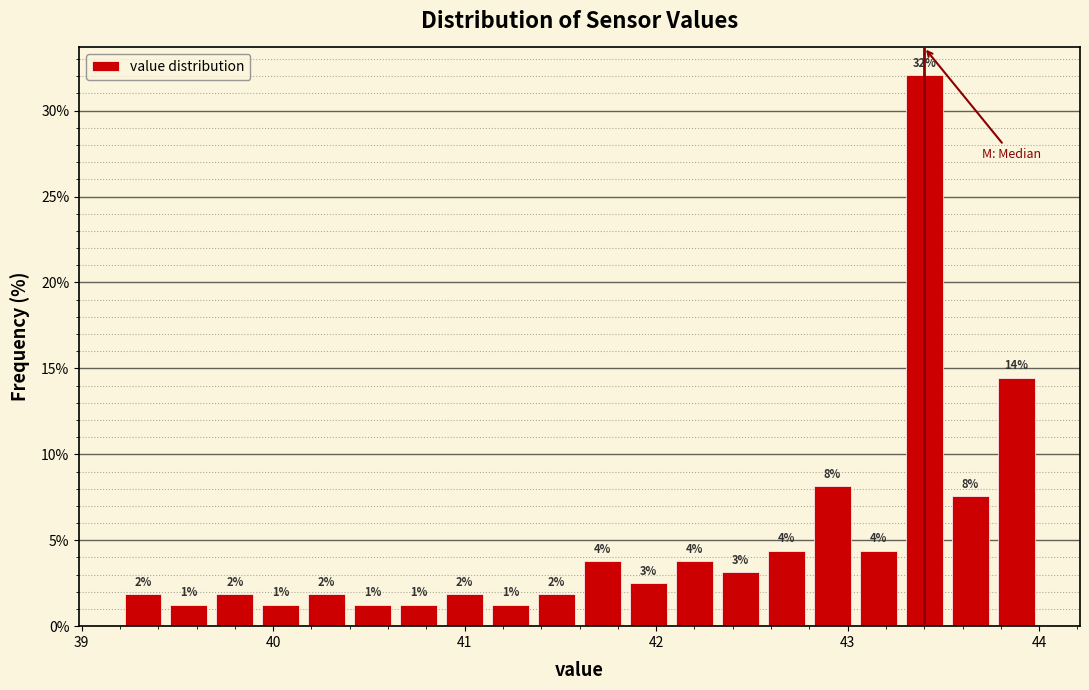

Around what value on the x-axis is the tallest bar? Give the approximate position of its centre, as read against the axis.

43.4